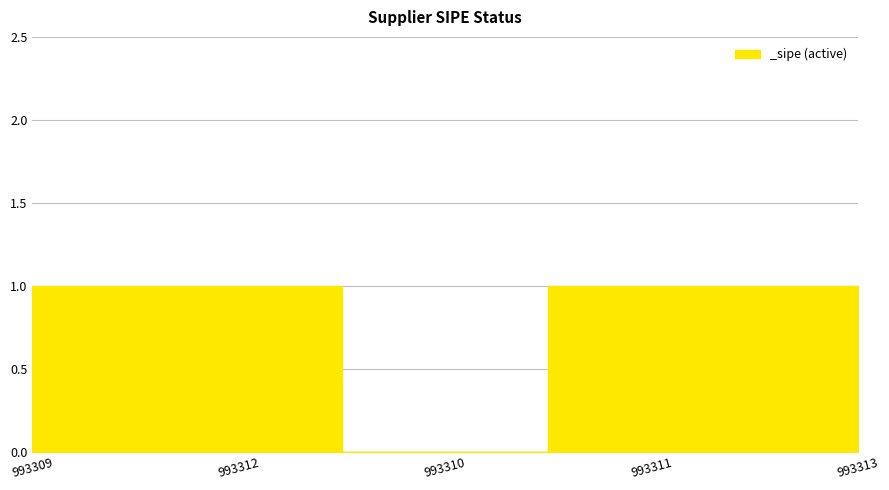

Between 993313 and 993310, which is larger?

993313